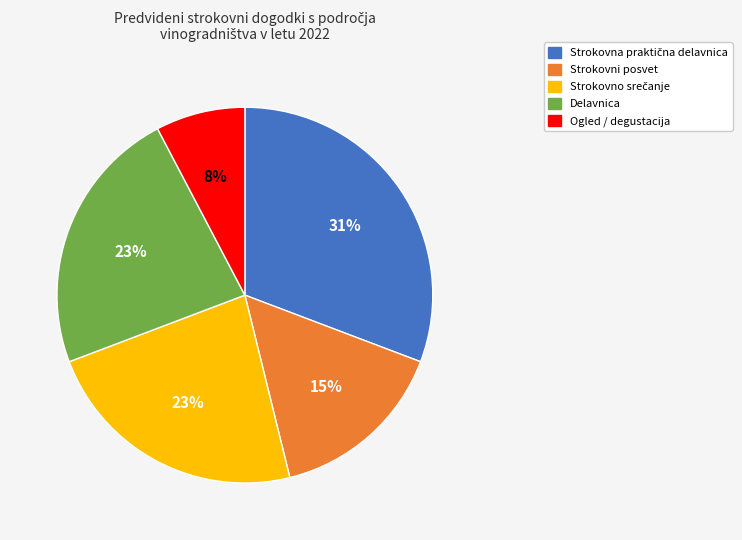

To the nearest percent, what is the average slice percentage?

20%